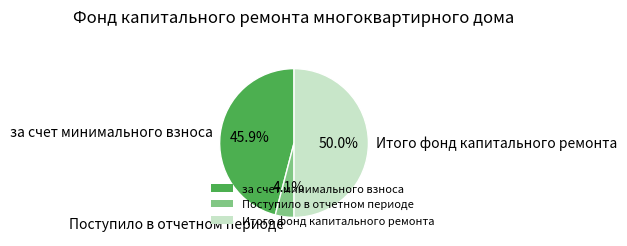

Approximately how many times larger is the value at Итого фонд капитального ремонта compared to за счет минимального взноса?

1.1